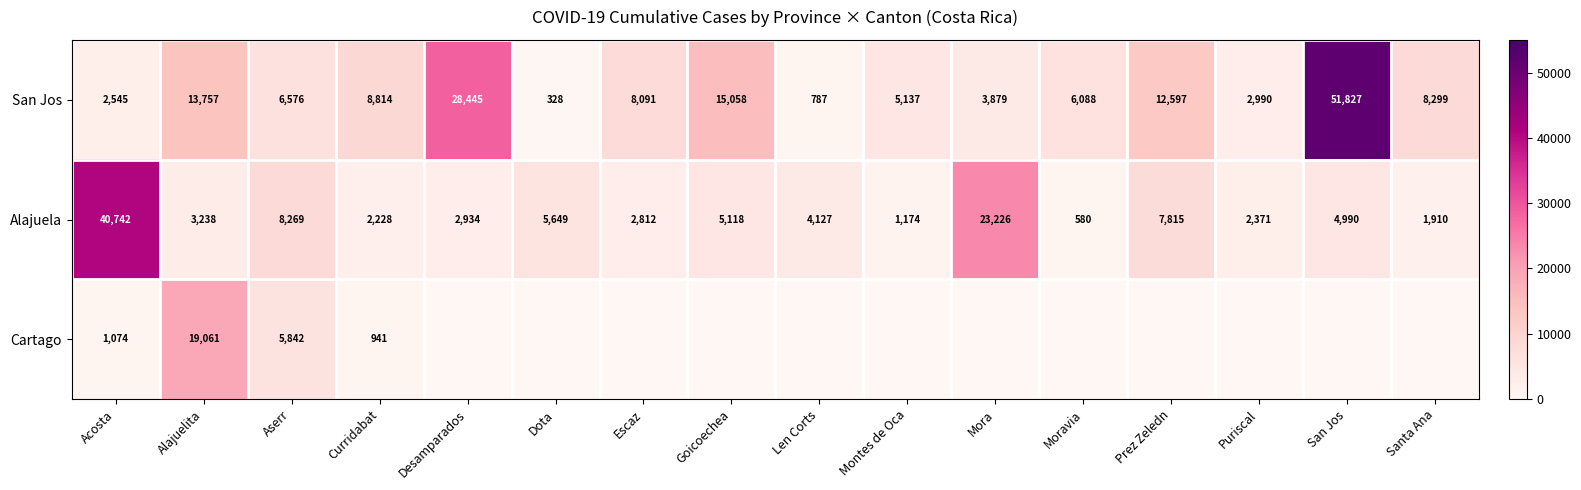

Rank the categories by Alajuela value from highest to lowest.

Acosta, Mora, Aserr, Prez Zeledn, Dota, Goicoechea, San Jos, Len Corts, Alajuelita, Desamparados, Escaz, Puriscal, Curridabat, Santa Ana, Montes de Oca, Moravia